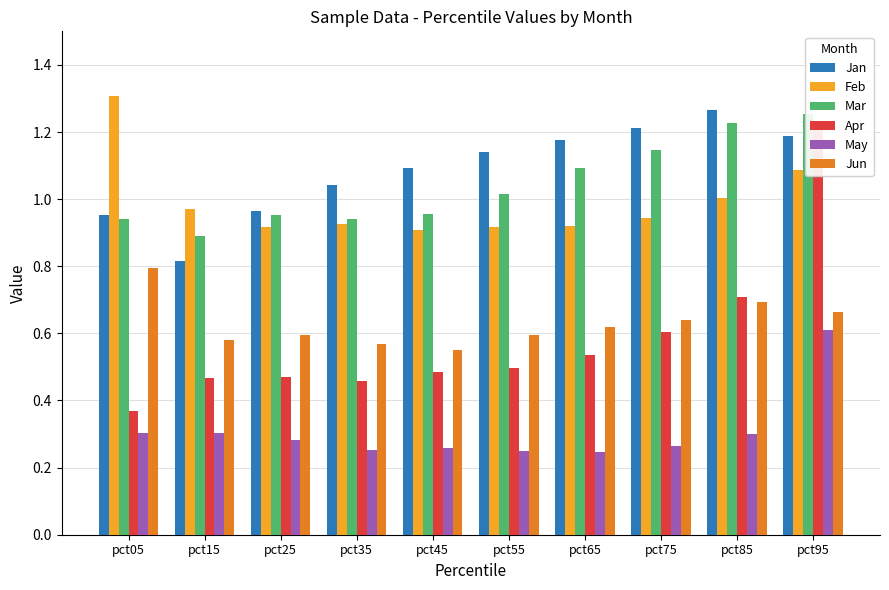

What value does the Feb series have at pct75?

0.9